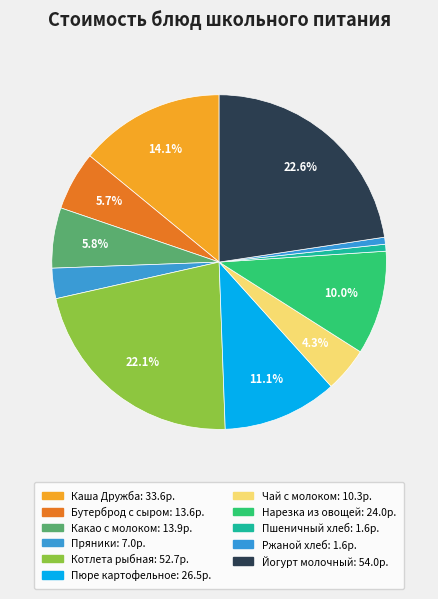

To the nearest percent, what is the difference between the largest and smallest slice percentages?

22%